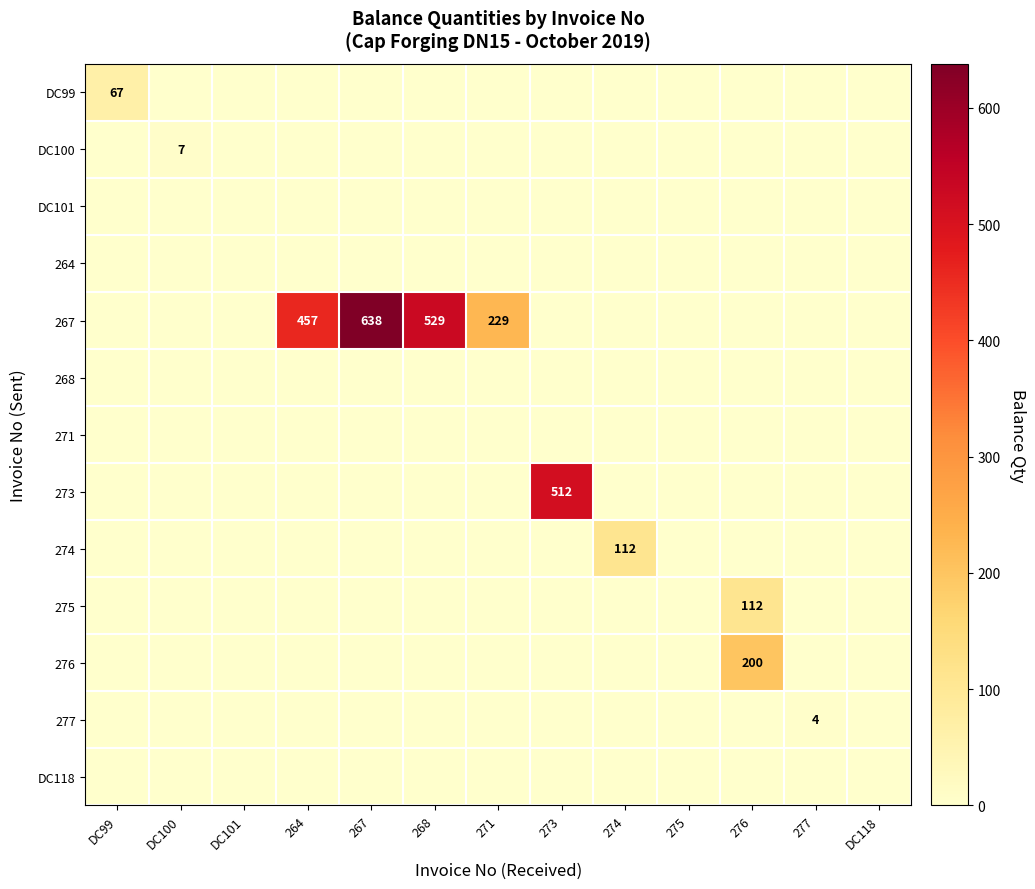

Rank the series by their maximum value, from highest to lowest.

267, 273, 276, 274, 275, DC99, DC100, 277, DC101, 264, 268, 271, DC118